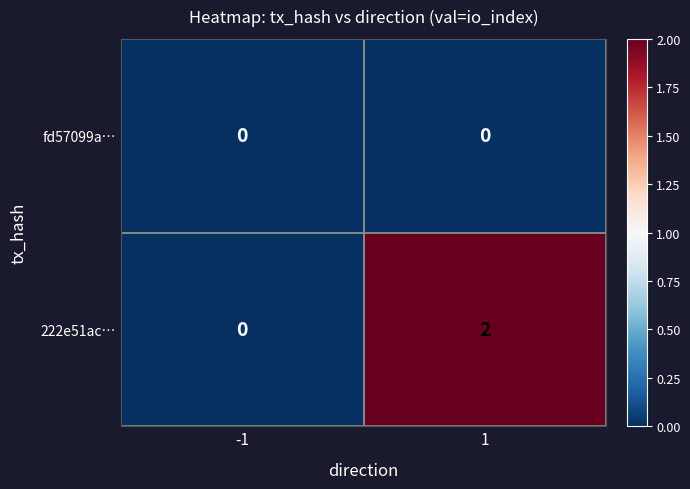

The value of 222e51ac… at 1 is 1. True or false?

False